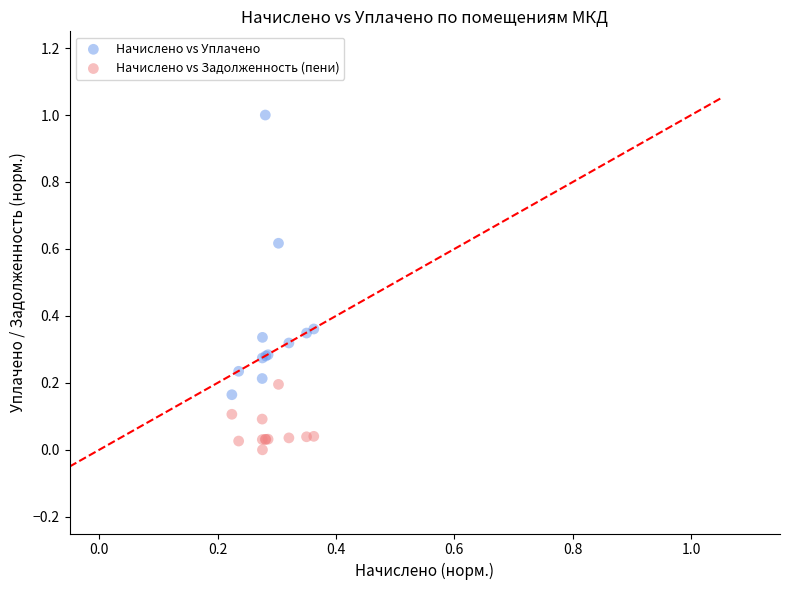

Which series contains the lowest Y value?

Начислено vs Задолженность (пени)